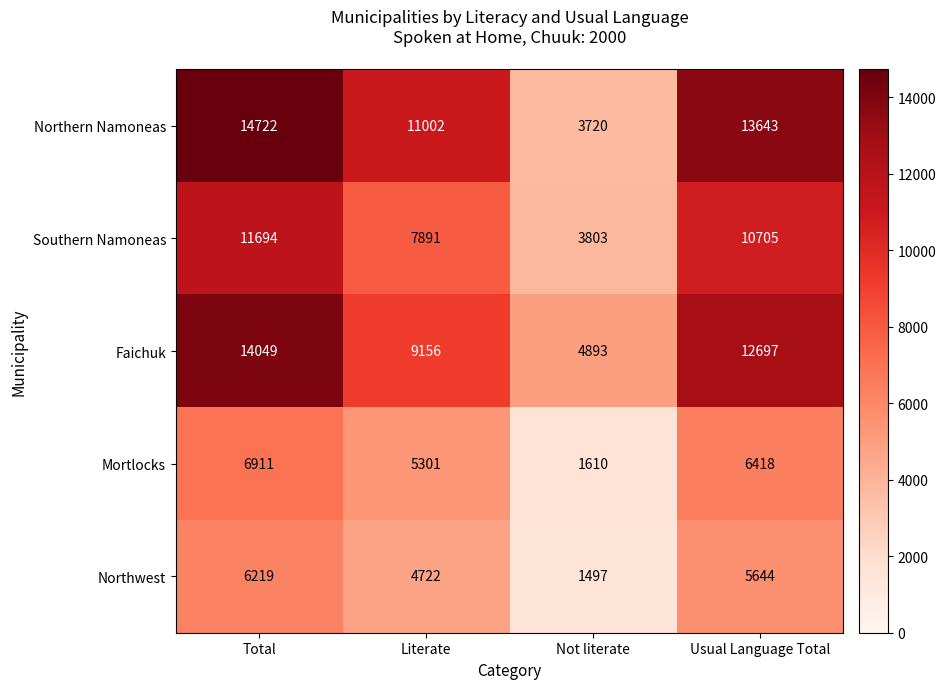

What is the difference between the highest and lowest values at Usual Language Total?

7999